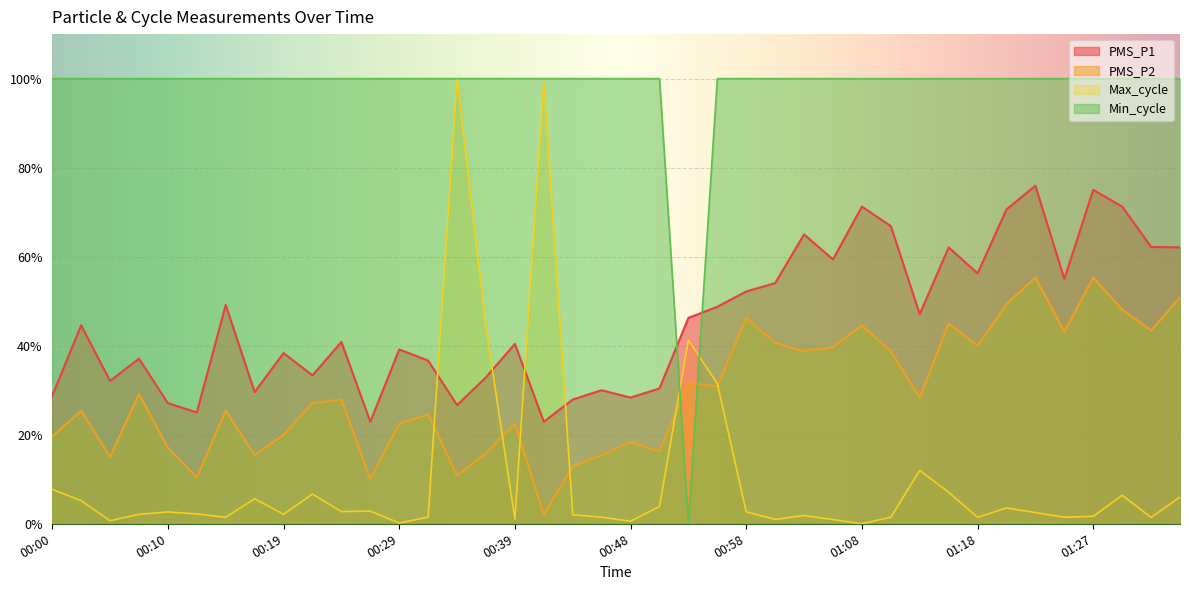

Which has a higher value, 01:18 or 00:07?

01:18